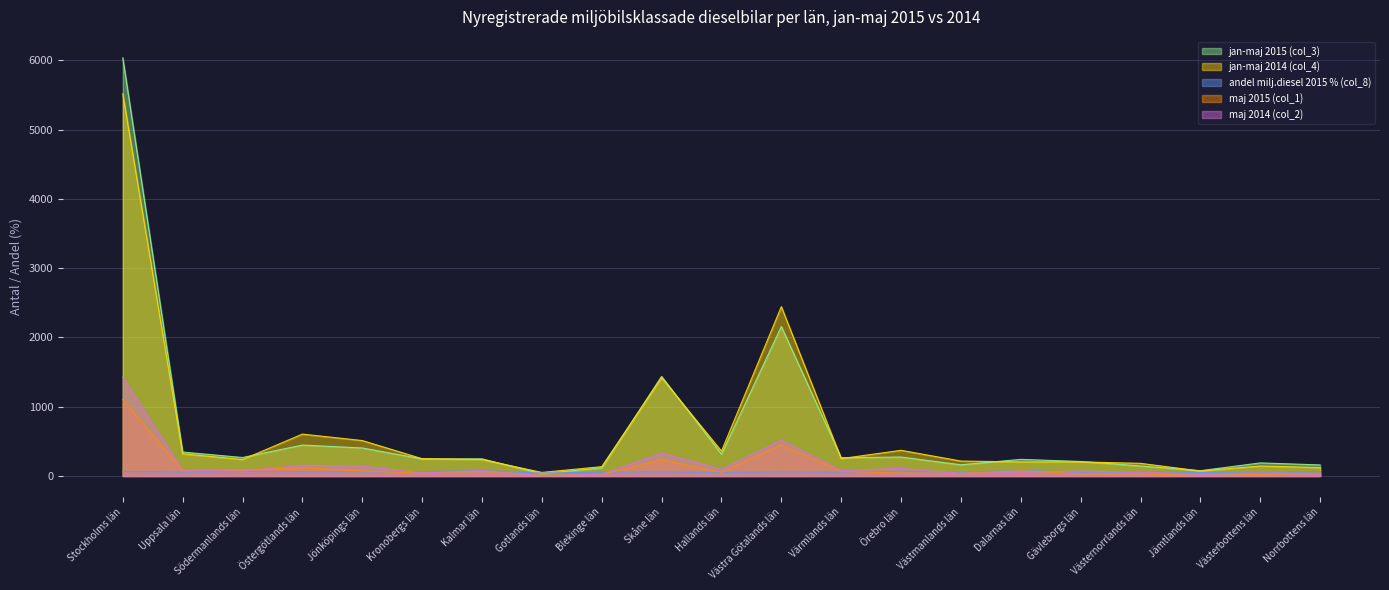

True or false: jan-maj 2015 (col_3) and maj 2015 (col_1) intersect in this chart.

False